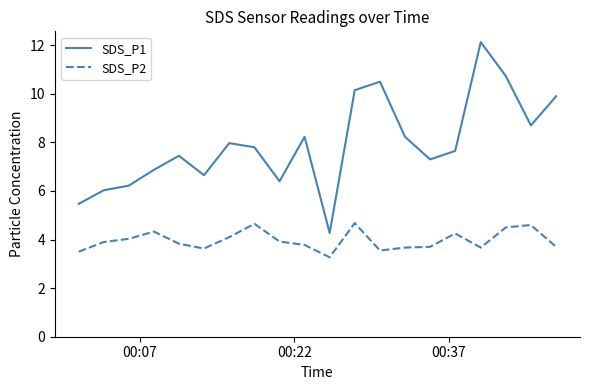

What is the minimum value shown in the chart?

3.3